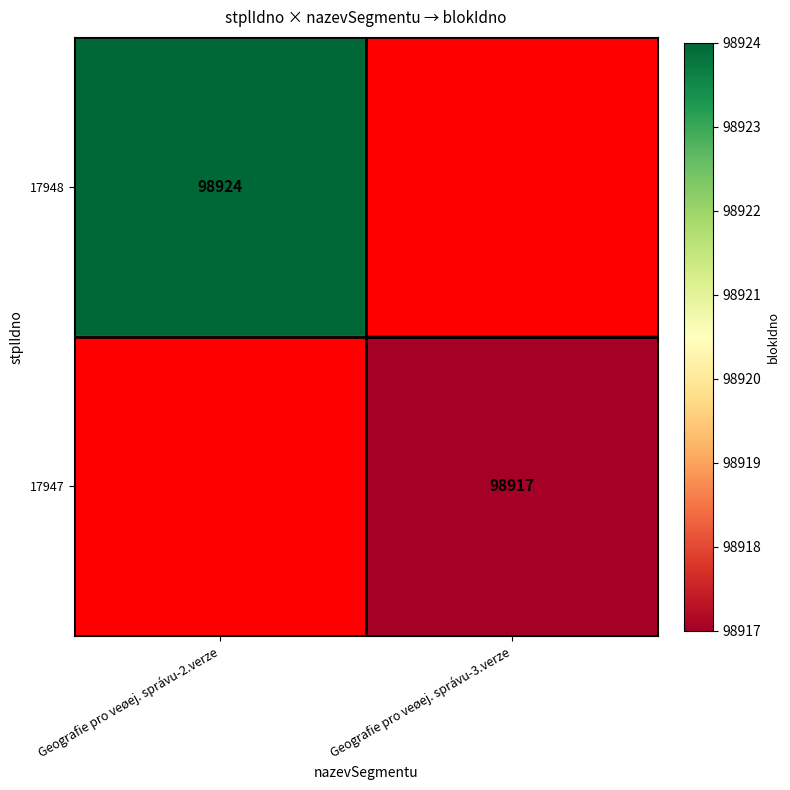

Is the value of 17948 at Geografie pro veøej. správu-2.verze greater than the value of 17947 at Geografie pro veøej. správu-3.verze?

Yes